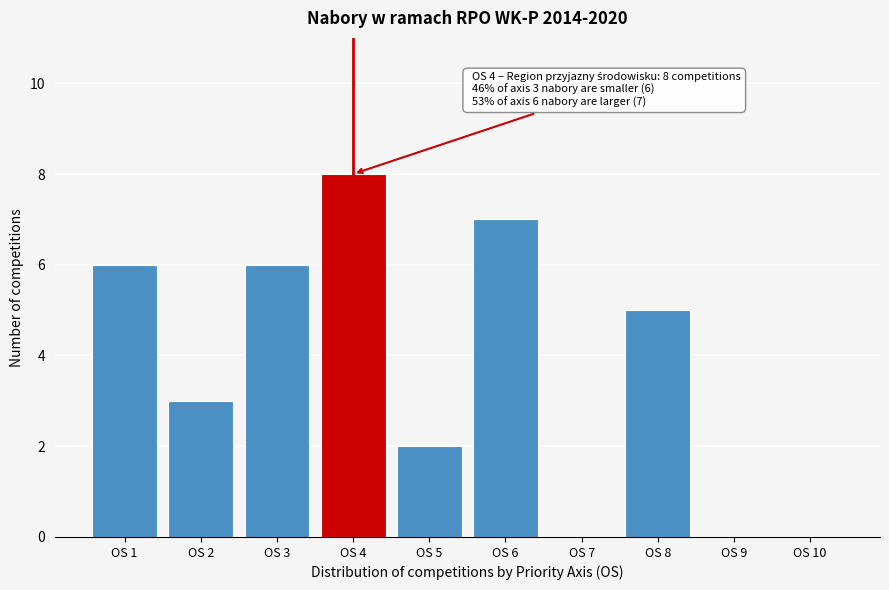

Reading right to left, extract all data points from this chart.

OS 10=0	OS 9=0	OS 8=5	OS 7=0	OS 6=7	OS 5=2	OS 4=8	OS 3=6	OS 2=3	OS 1=6